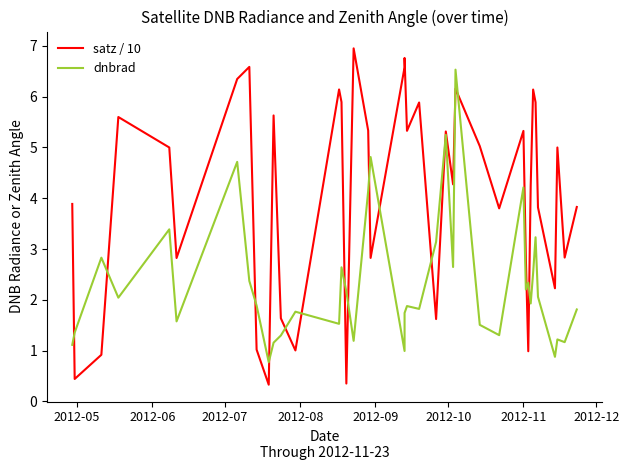

Which series has the widest spread of values?

satz / 10